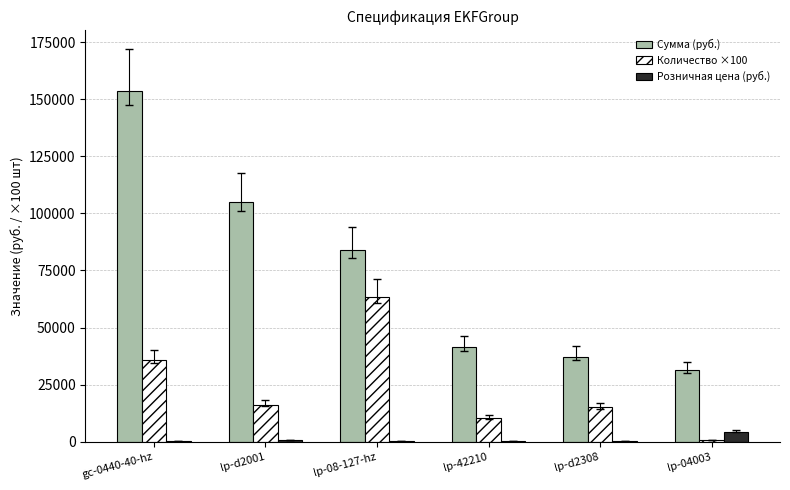

Read the Розничная цена (руб.) value at lp-08-127-hz, to the nearest 100.

100